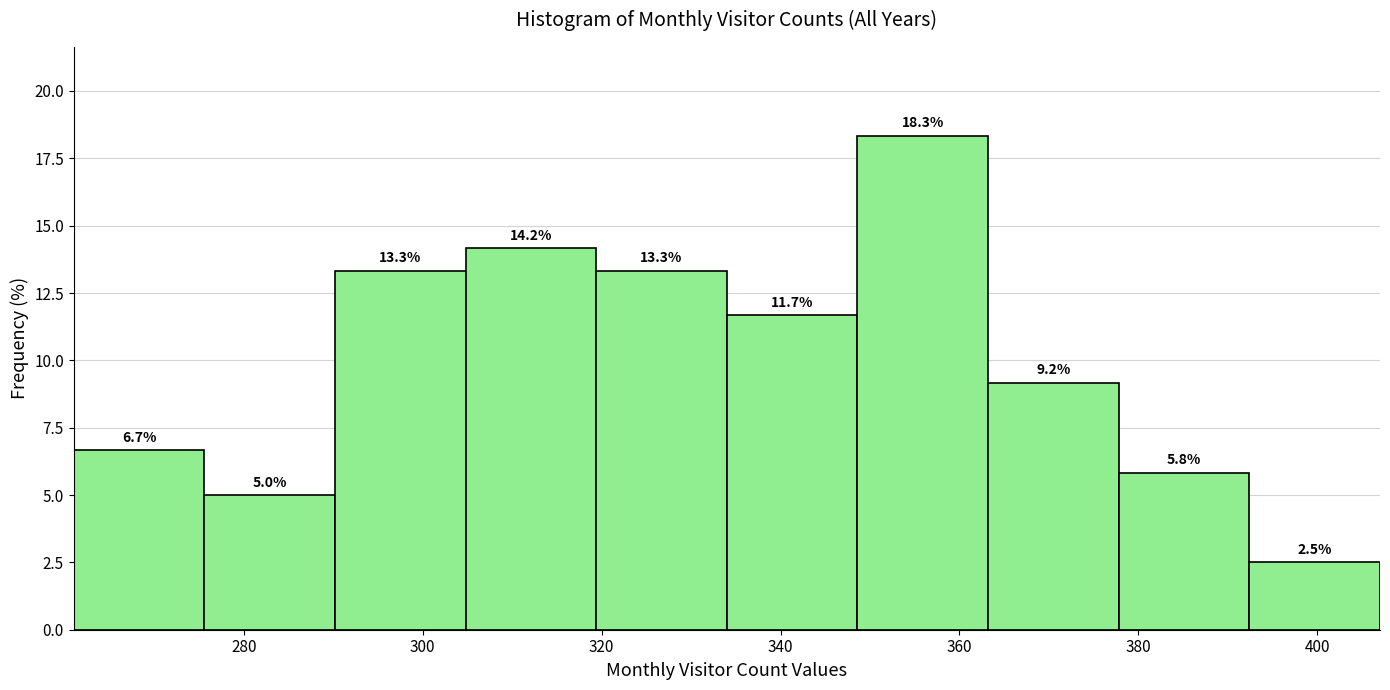

Over which range of the x-axis is the bar tallest?

348.6 to 363.2